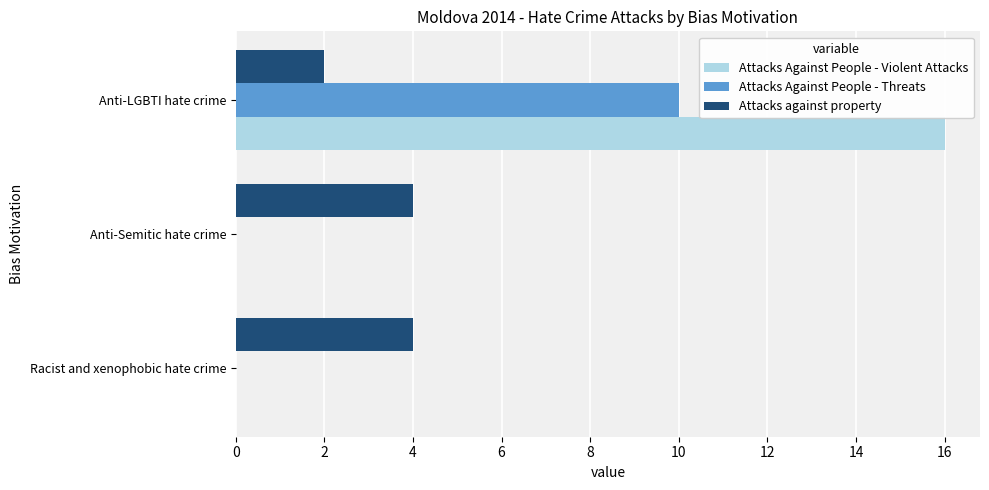

The Attacks against property series shows 4 at Anti-Semitic hate crime. True or false?

True